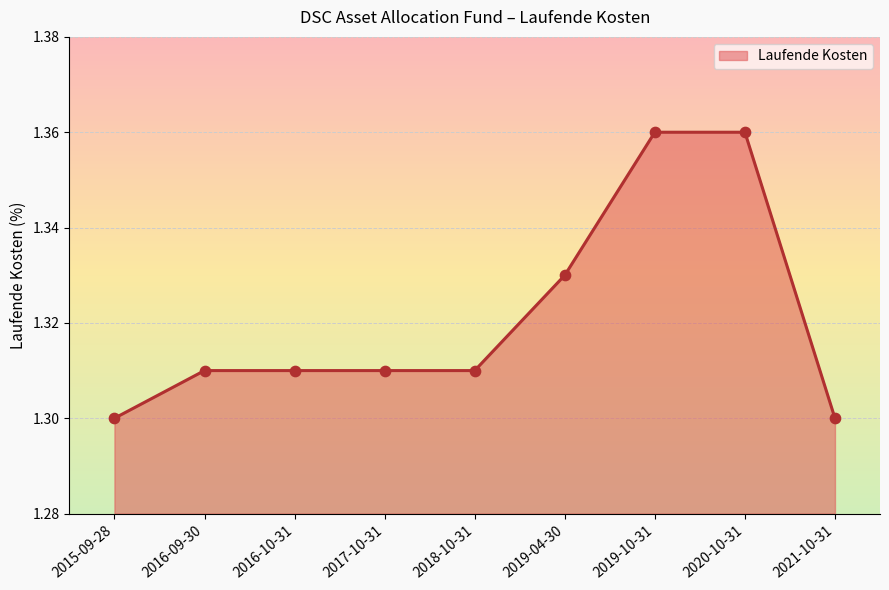

Approximately how many times larger is the value at 2020-10-31 compared to 2015-09-28?

1.0